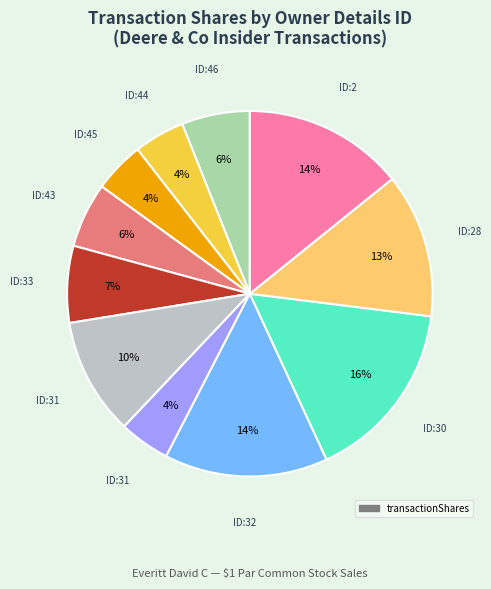

Is there a majority slice in this chart?

No